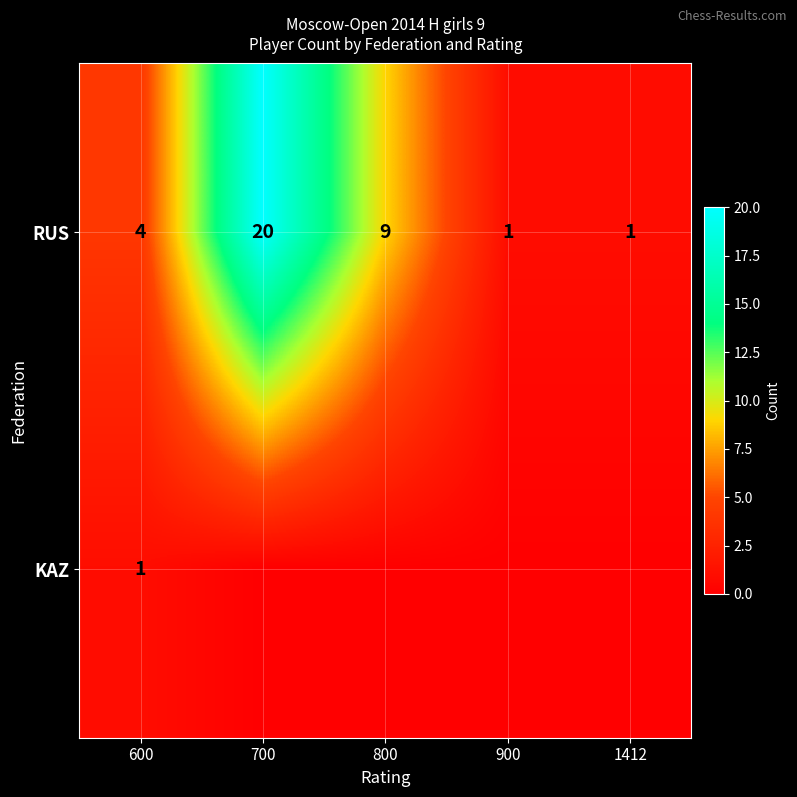

True or false: RUS has a value of 4 at 800.

False